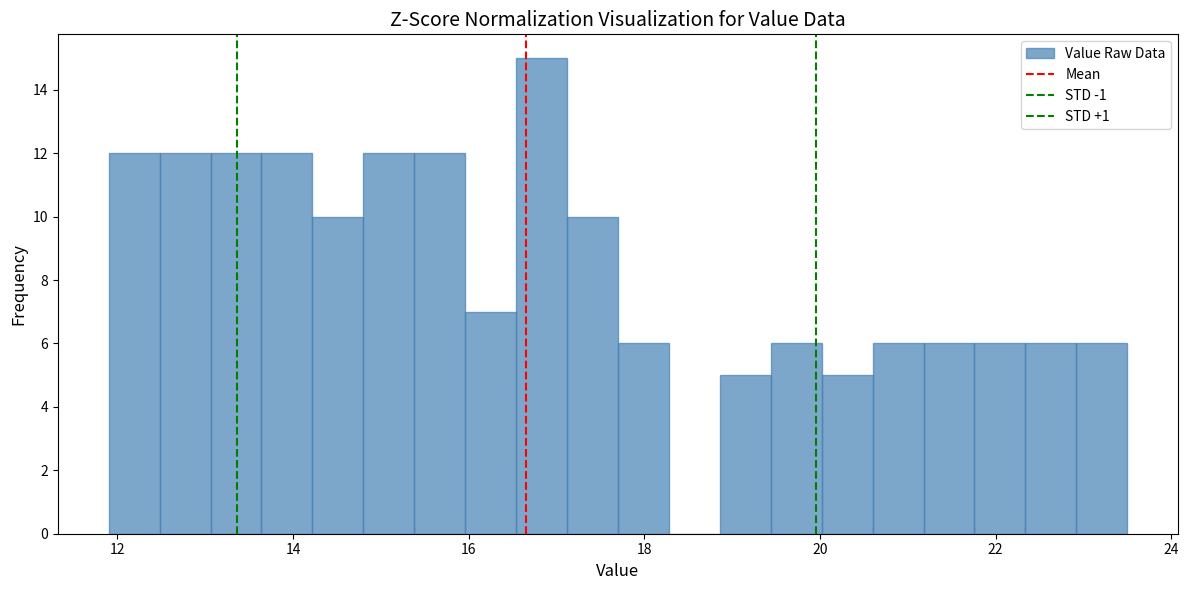

Around what value on the x-axis is the tallest bar? Give the approximate position of its centre, as read against the axis.

16.8